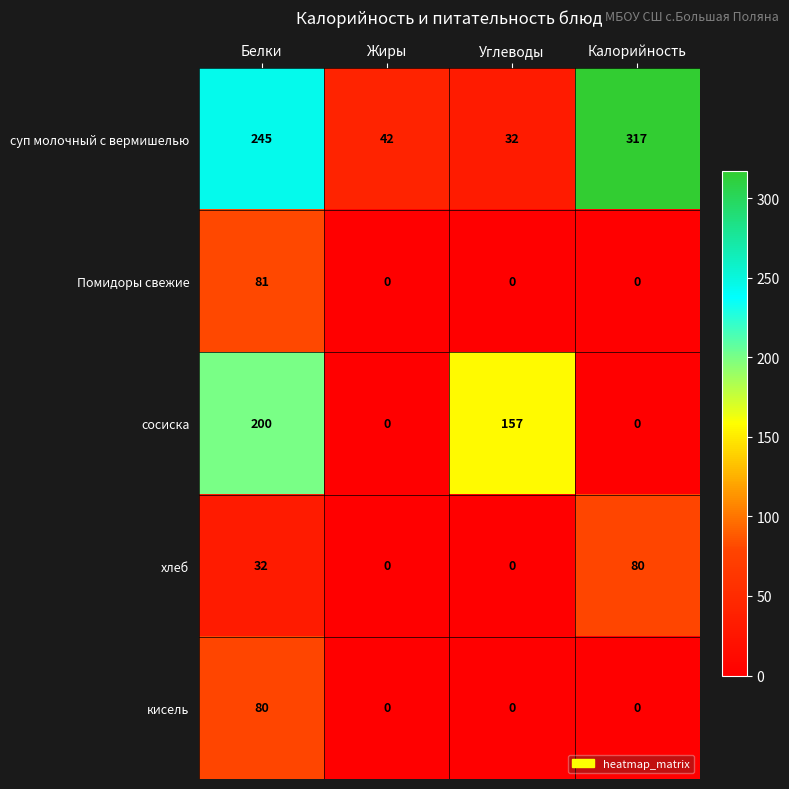

Is it true that хлеб equals 80 at Калорийность?

True